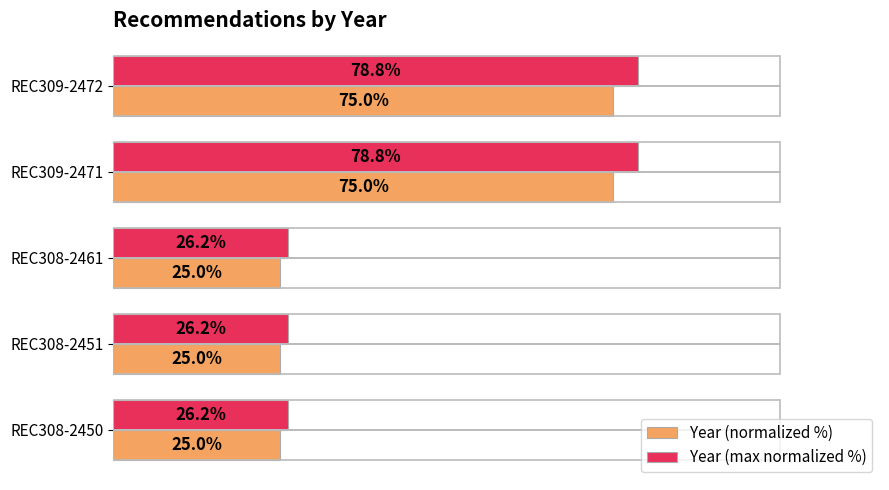

Which series has the largest total across all categories?

Year (max normalized %)